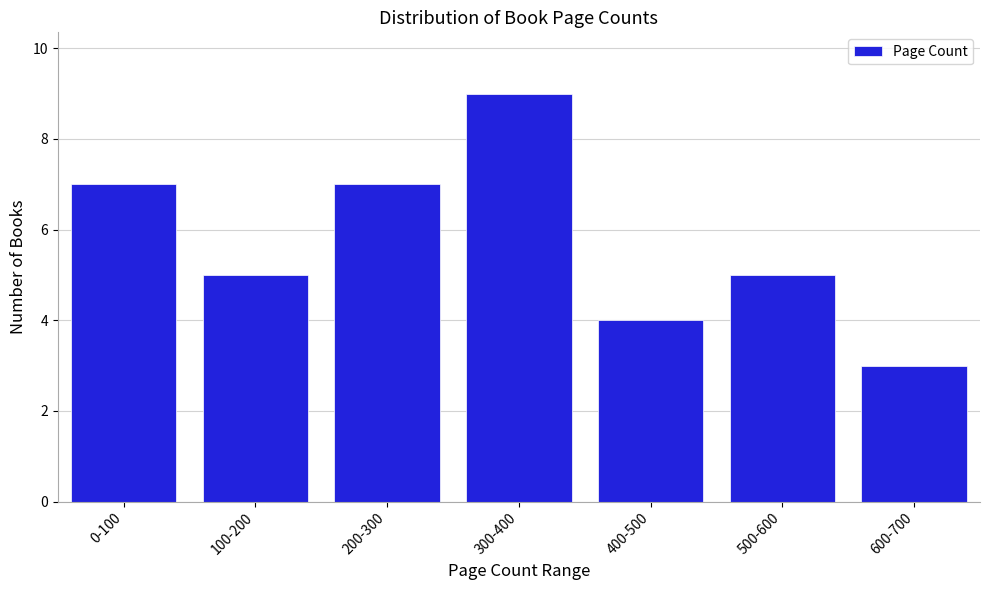

Reading left to right, transcribe all the data shown in this chart.

7	5	7	9	4	5	3